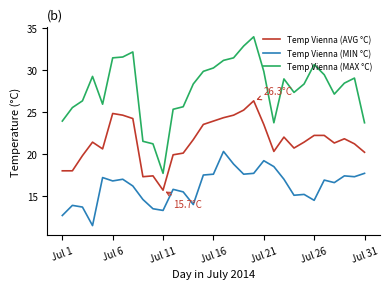

List the series in order of their peak value, lowest first.

Temp Vienna (MIN °C), Temp Vienna (AVG °C), Temp Vienna (MAX °C)